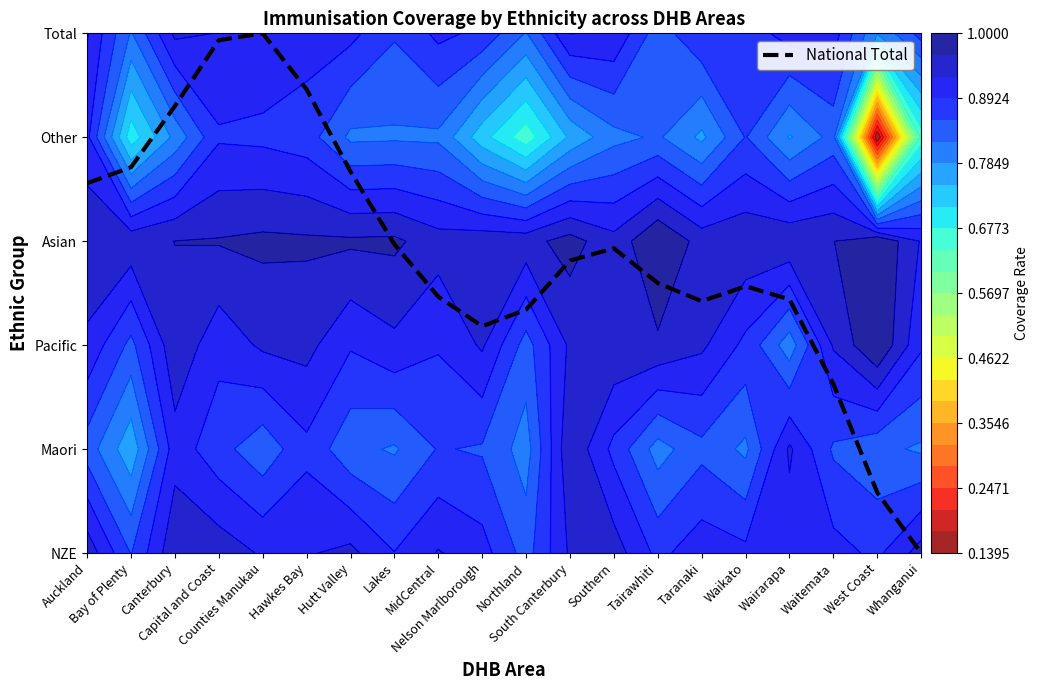

What is the label of the 9th point from the right?

South Canterbury